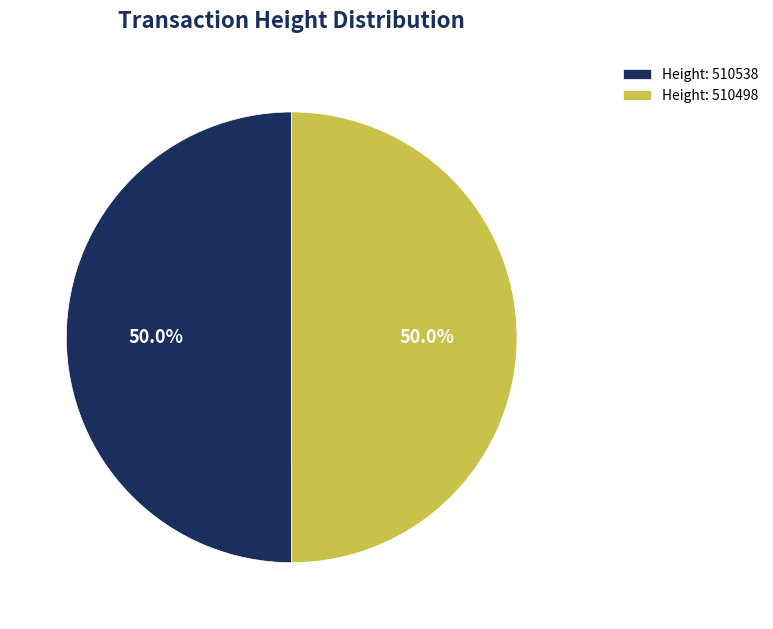

How much of the chart is everything except Height: 510498?

50.0%